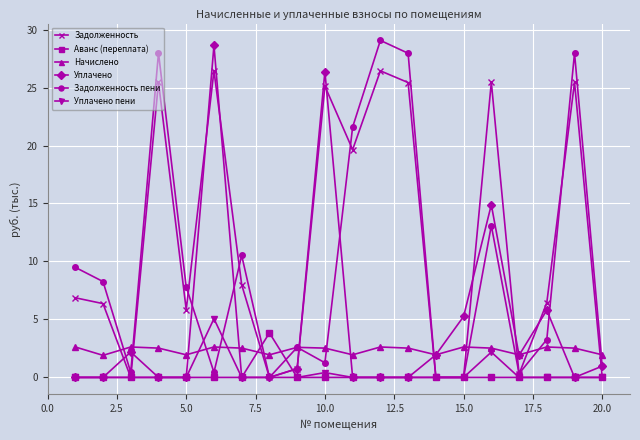

List the series in order of their peak value, highest first.

Задолженность пени, Уплачено, Задолженность, Уплачено пени, Аванс (переплата), Начислено